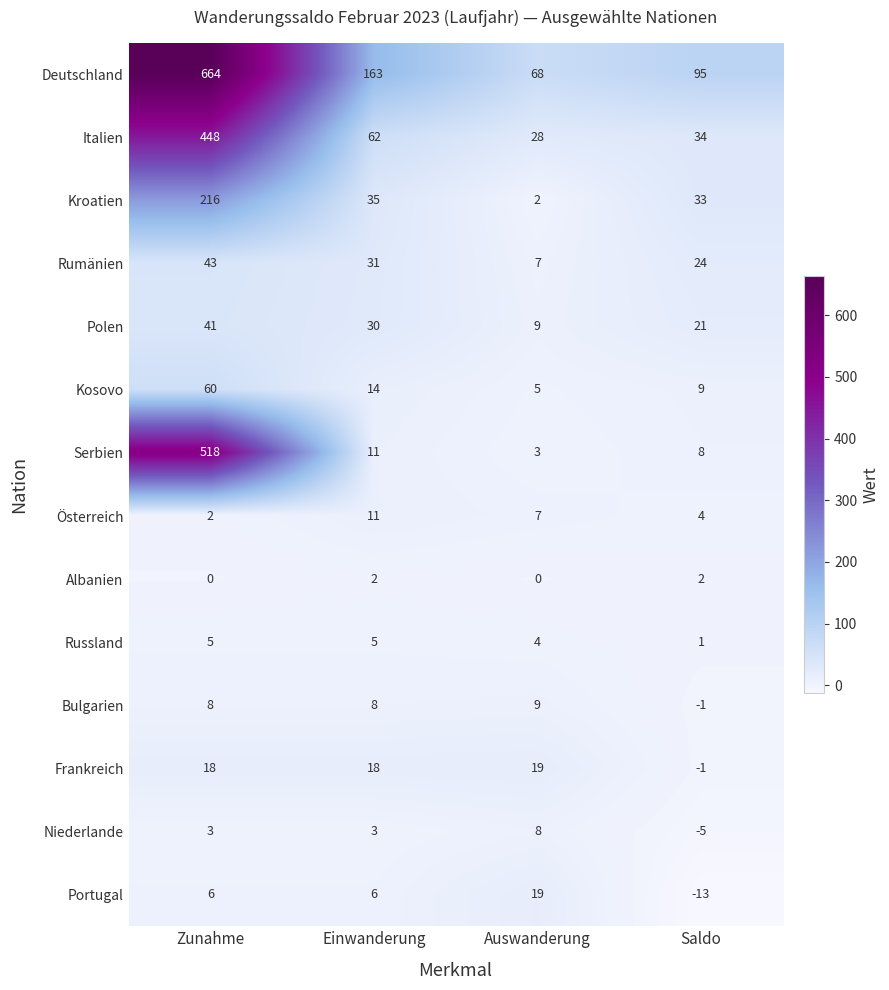

Which category has the lowest value across all series?

Saldo